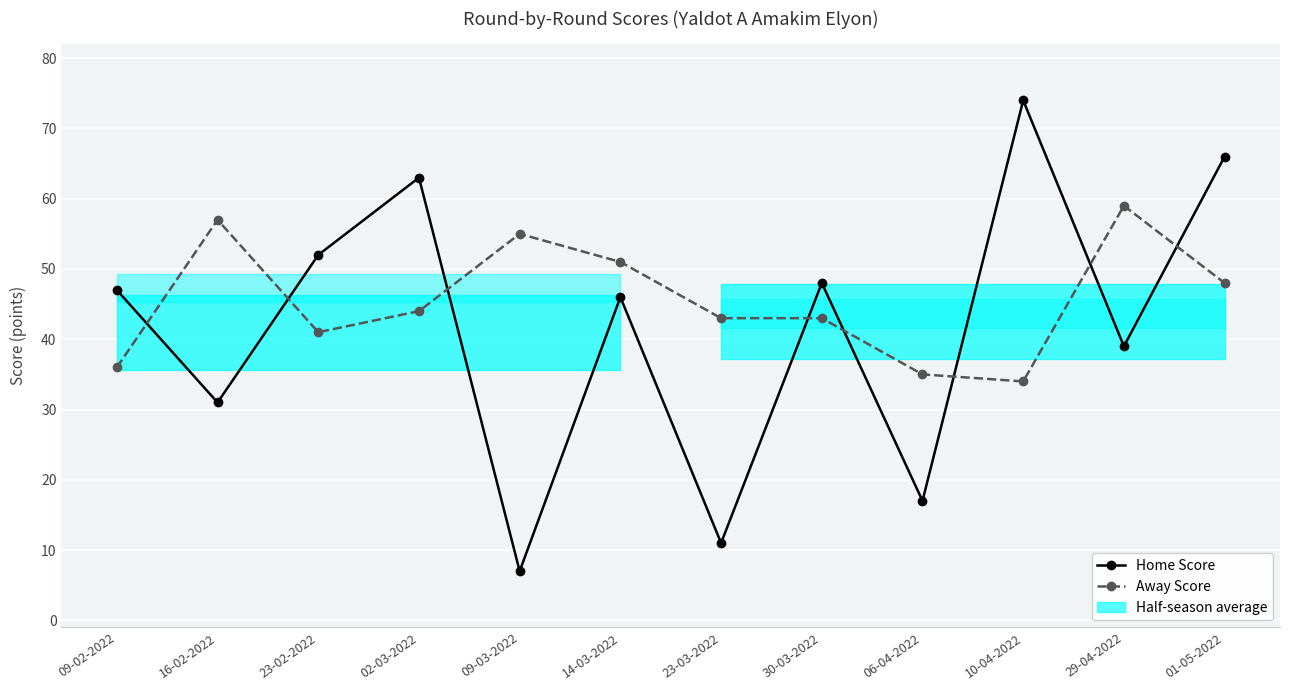

Reading left to right, transcribe all the data shown in this chart.

Home Score: 09-02-2022=47	16-02-2022=31	23-02-2022=52	02-03-2022=63	09-03-2022=7	14-03-2022=46	23-03-2022=11	30-03-2022=48	06-04-2022=17	10-04-2022=74	29-04-2022=39	01-05-2022=66
Away Score: 09-02-2022=36	16-02-2022=57	23-02-2022=41	02-03-2022=44	09-03-2022=55	14-03-2022=51	23-03-2022=43	30-03-2022=43	06-04-2022=35	10-04-2022=34	29-04-2022=59	01-05-2022=48